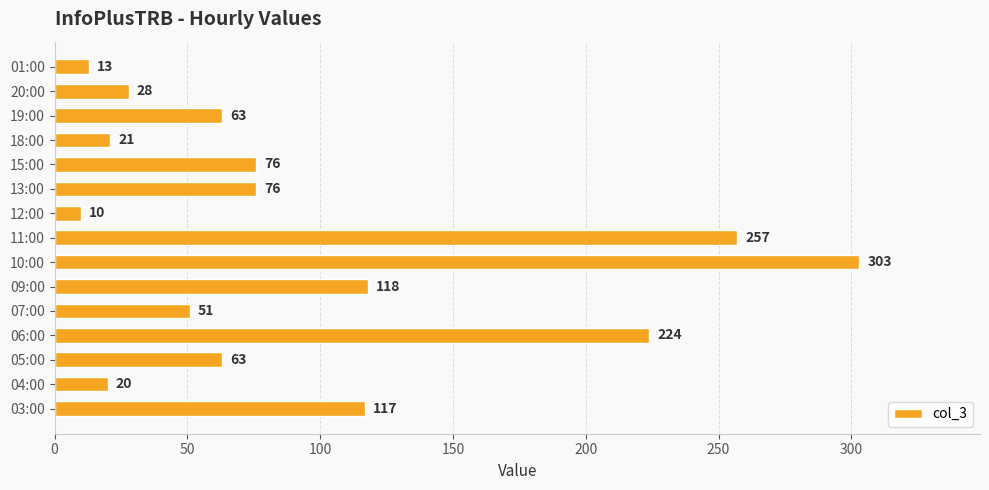

Reading top to bottom, transcribe all the data shown in this chart.

13	28	63	21	76	76	10	257	303	118	51	224	63	20	117